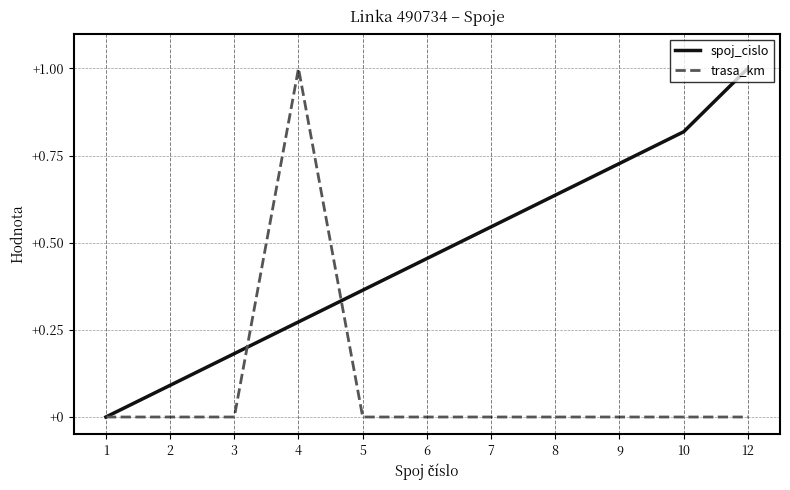

List the series in order of their overall mean, highest first.

spoj_cislo, trasa_km